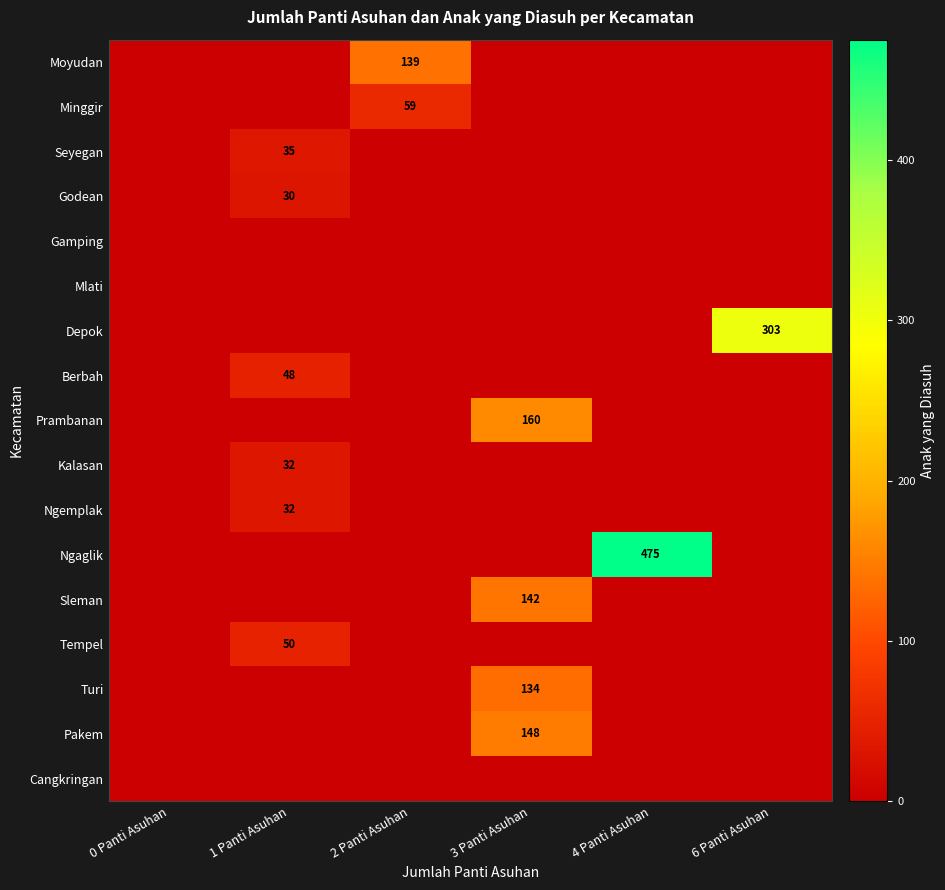

What is the total value across all series at 2 Panti Asuhan?

198